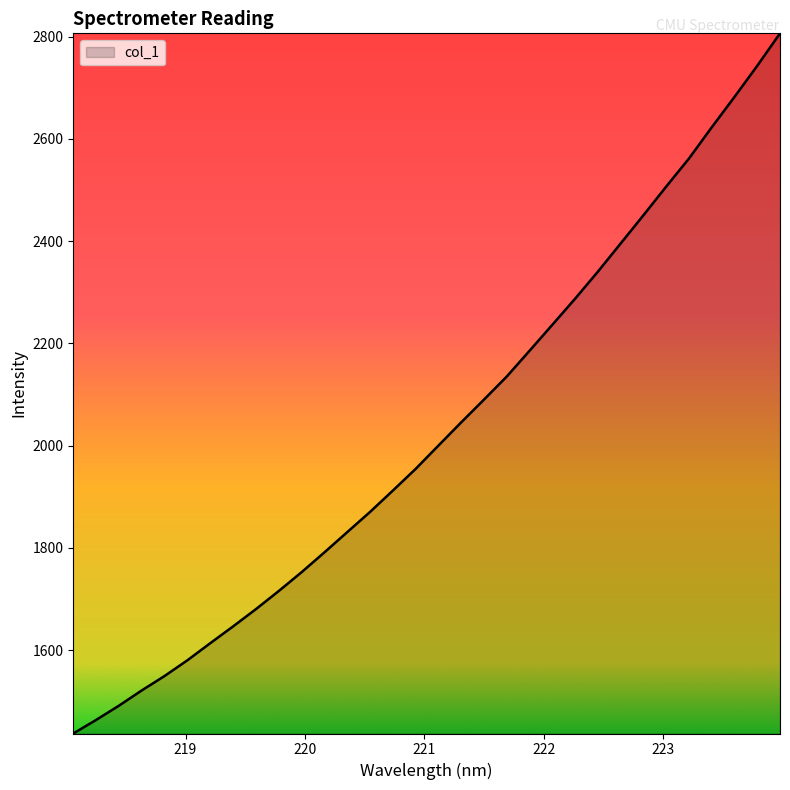

What is the minimum value shown in the chart?

1436.7